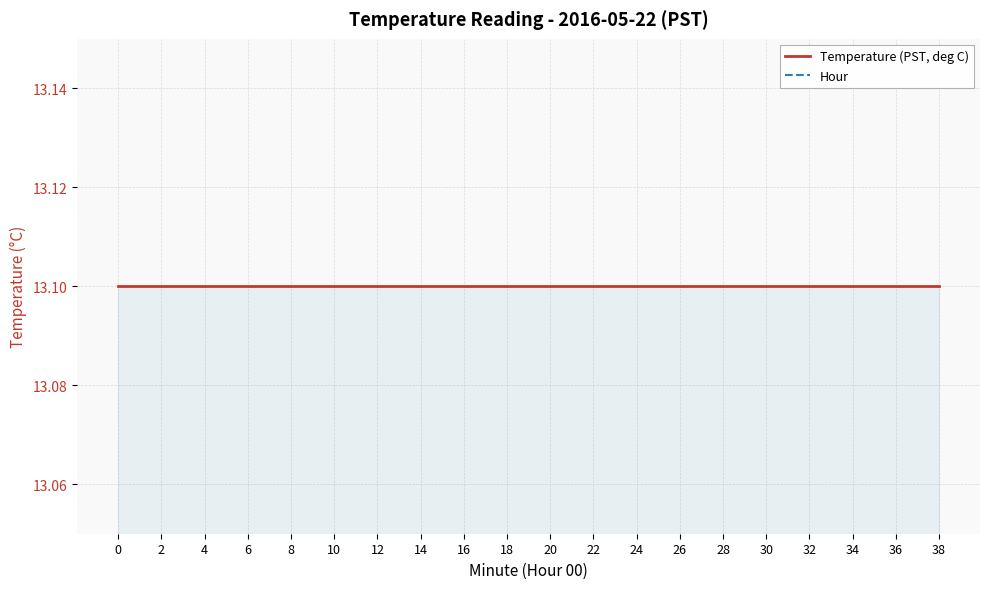

Which series has the largest total across all categories?

Temperature (PST, deg C)